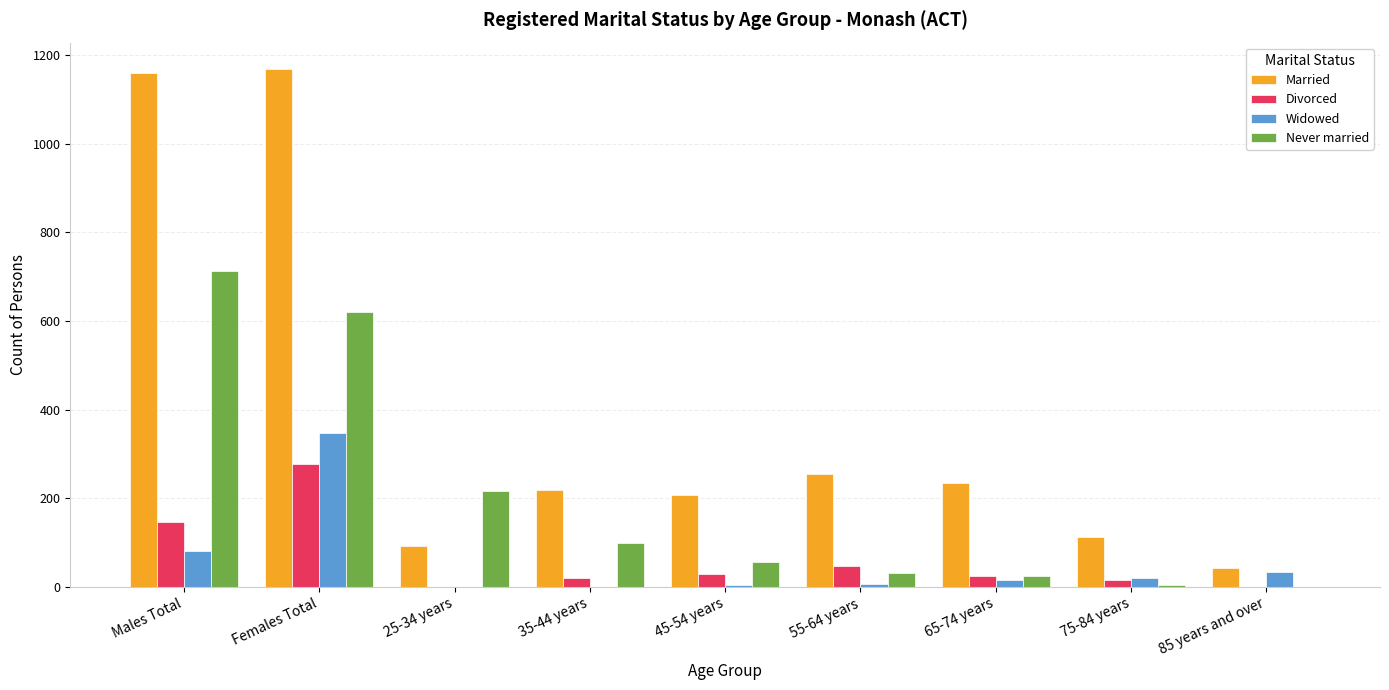

Are the bars horizontal?

No